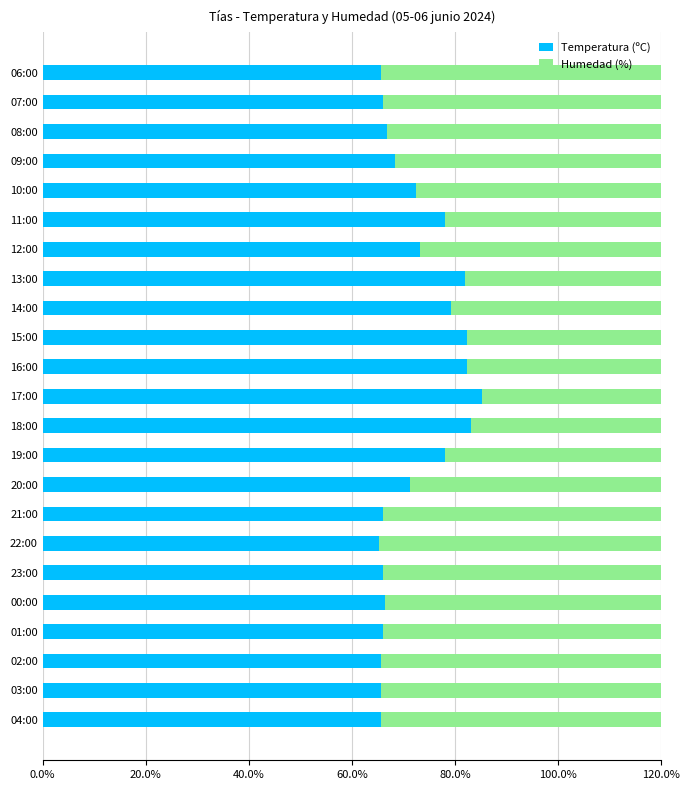

Is it true that Humedad (%) equals 35.8 at 13:00?

False